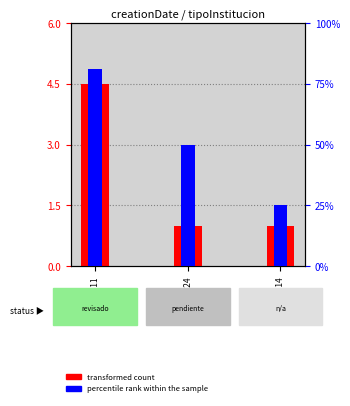

Reading left to right, extract all data points from this chart.

transformed count: 4.5	1.0	1.0
percentile rank within the sample: 81.0	50.0	25.0